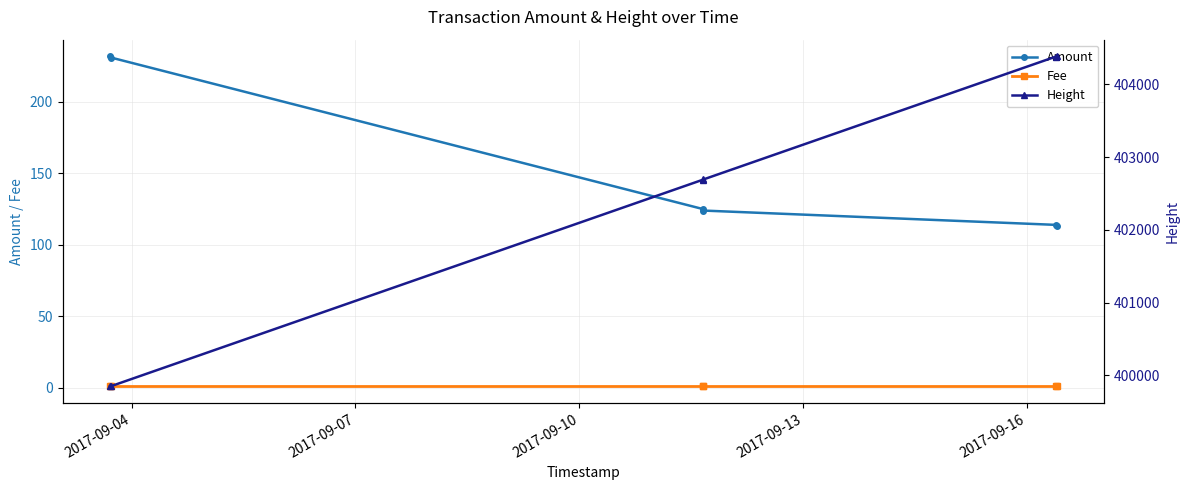

True or false: Amount and Fee cross at least once.

False